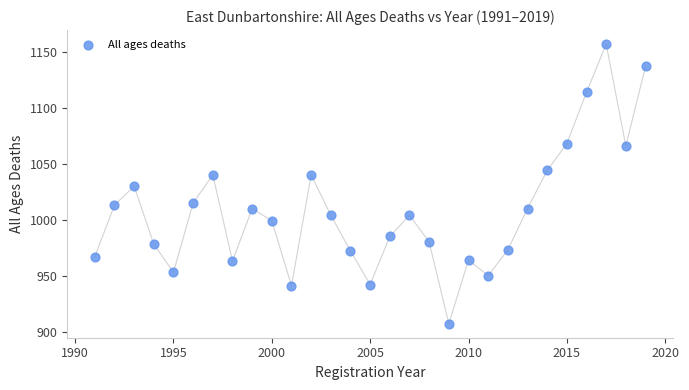

What is the range of X values (max minus min)?

28